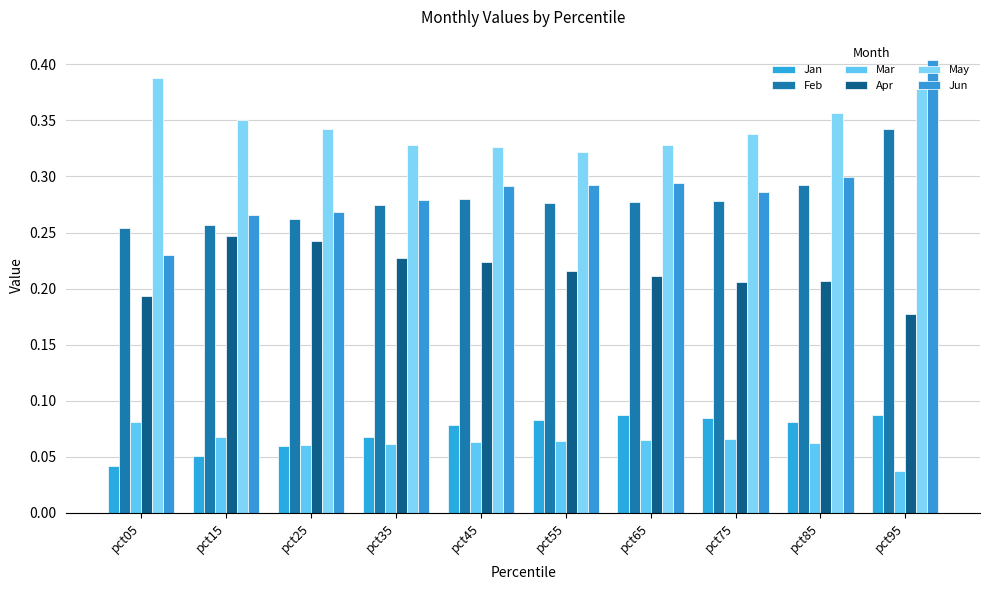

Which series has the largest total across all categories?

May